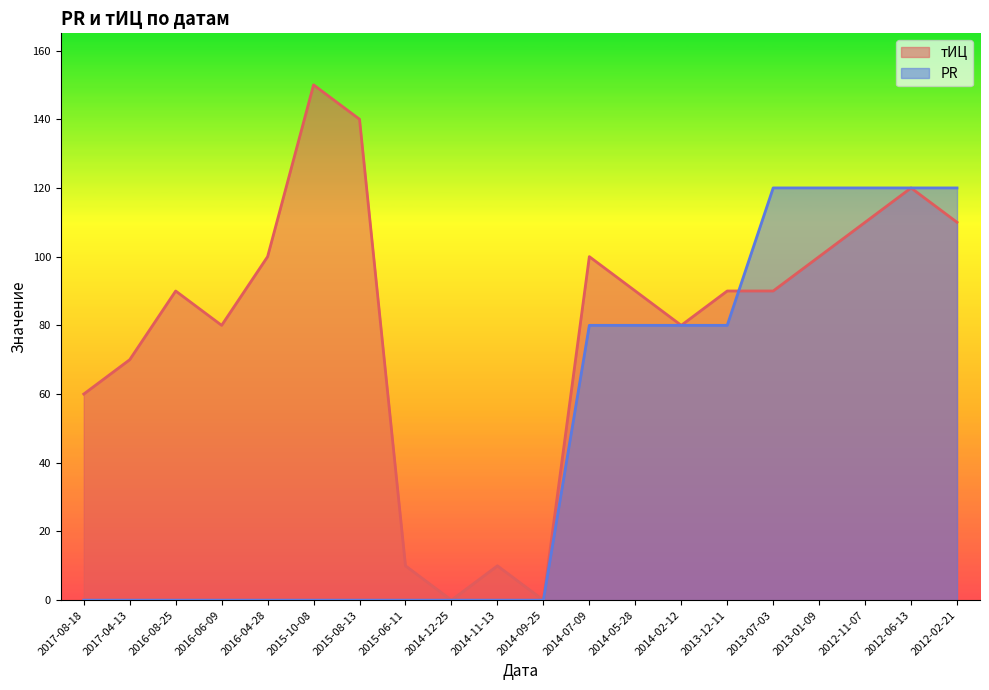

How many intersections are there between тИЦ and PR?

1